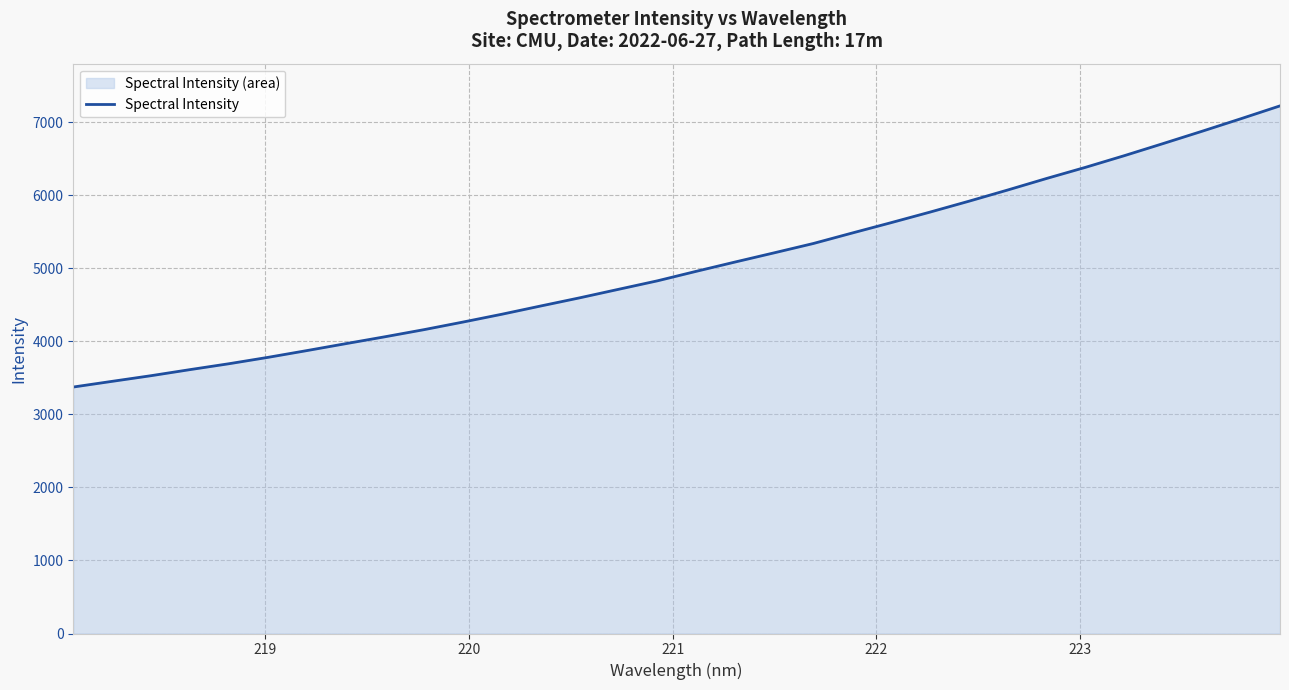

What is the maximum value shown in the chart?

7223.2